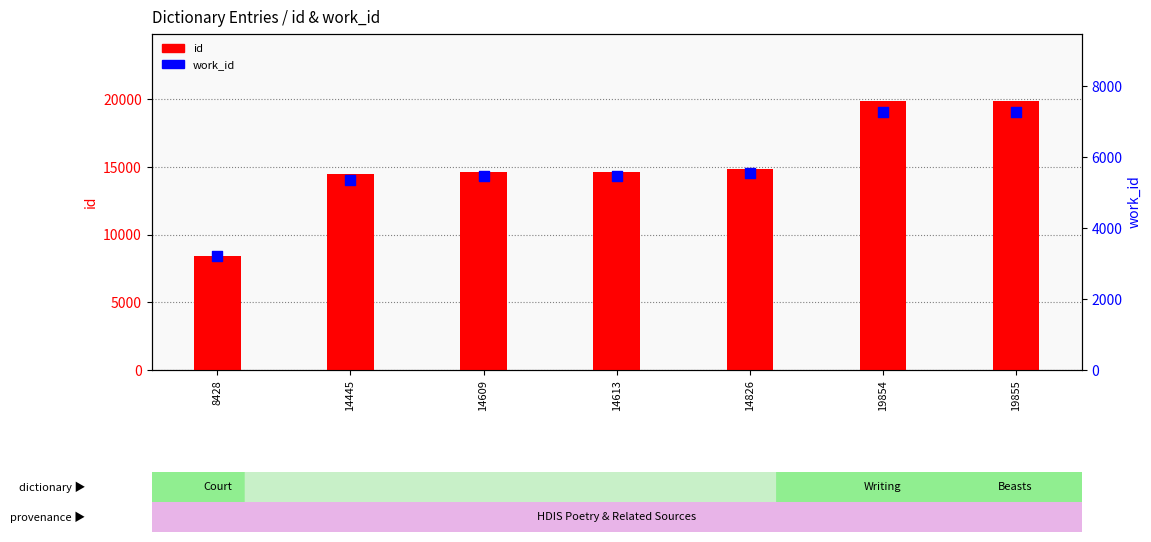

Is the value of id at 8428 greater than the value of work_id at 14609?

Yes